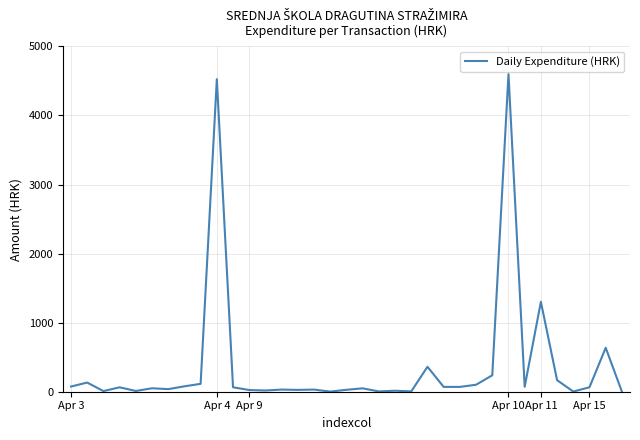

What is the greatest value displayed?

4600.0